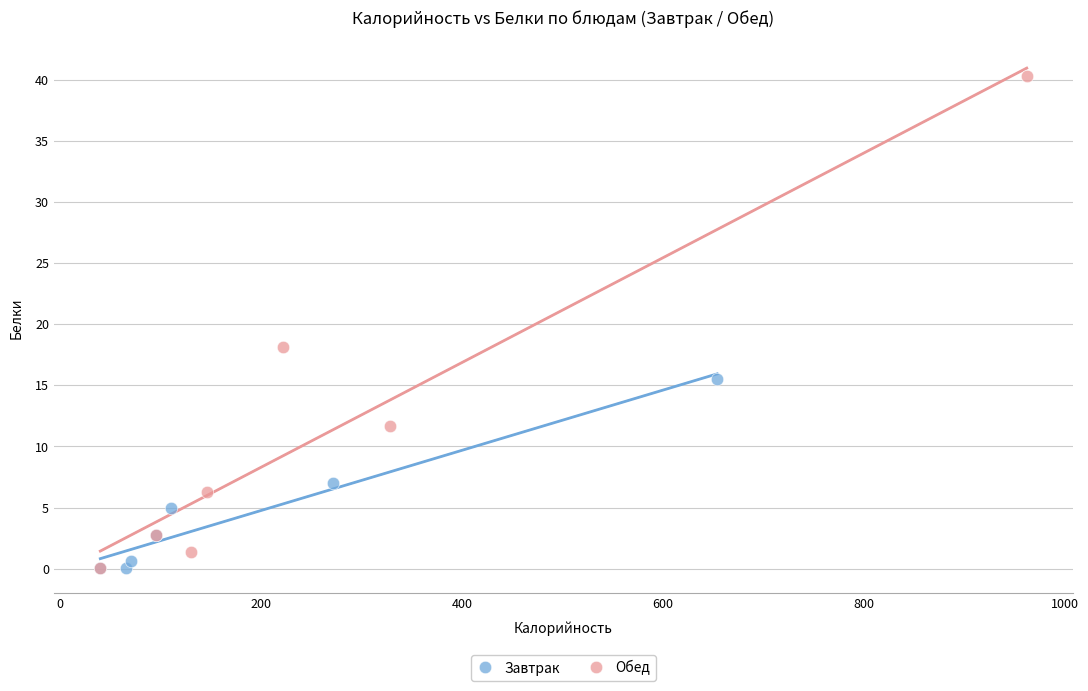

Which series contains the highest Y value?

Обед